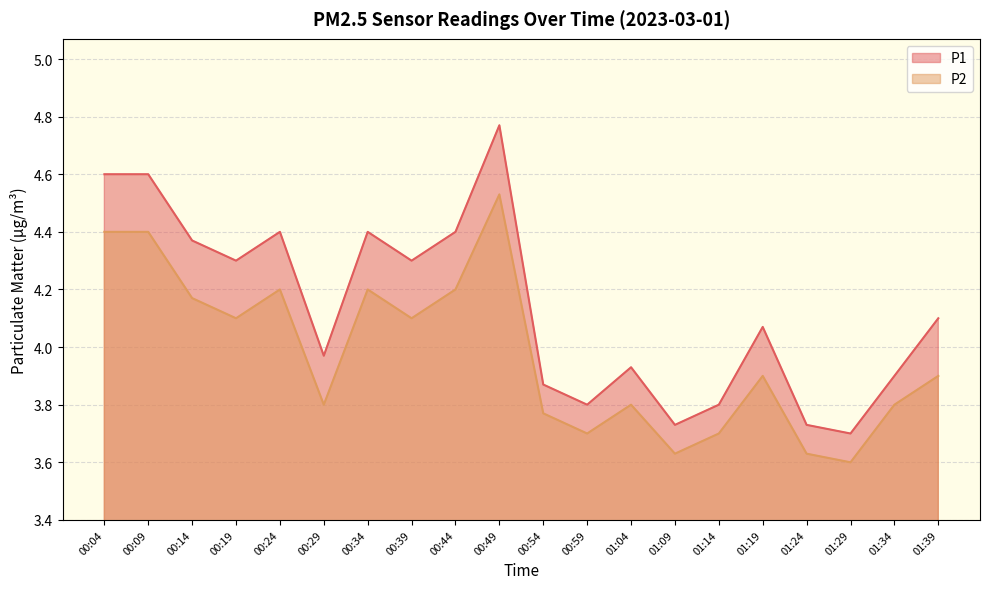

Does the chart have visible grid lines?

Yes